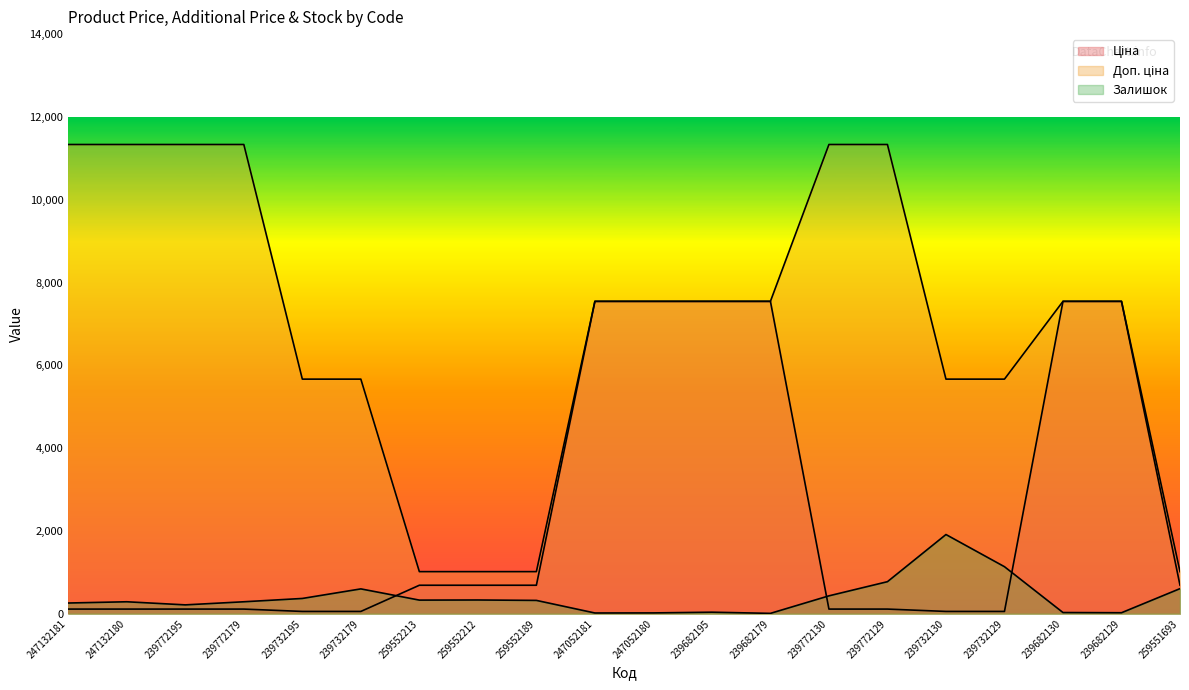

How many data points in Доп. ціна are above 7545?

12